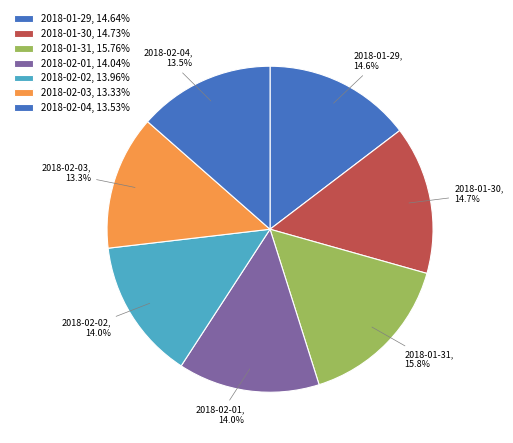

What is the total percentage of 2018-02-02, 14.0% and 2018-02-04, 13.5%?

27.5%